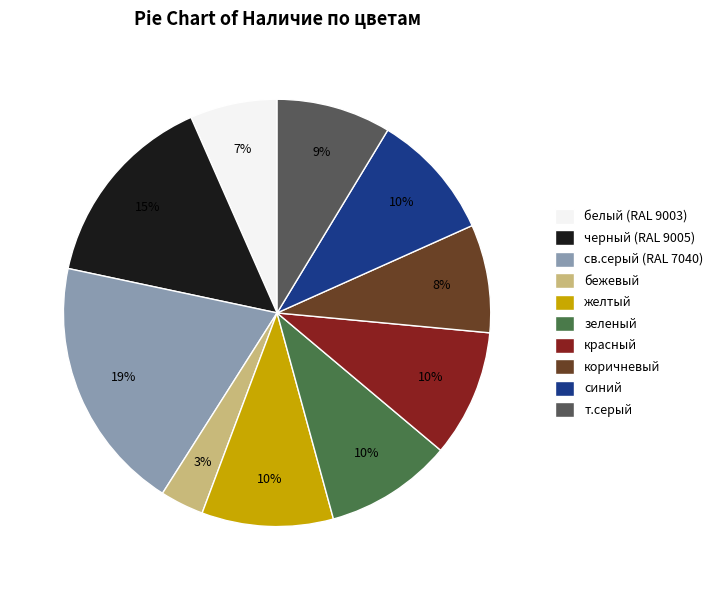

What is the ratio of the value at бежевый to the value at св.серый (RAL 7040)?

0.2